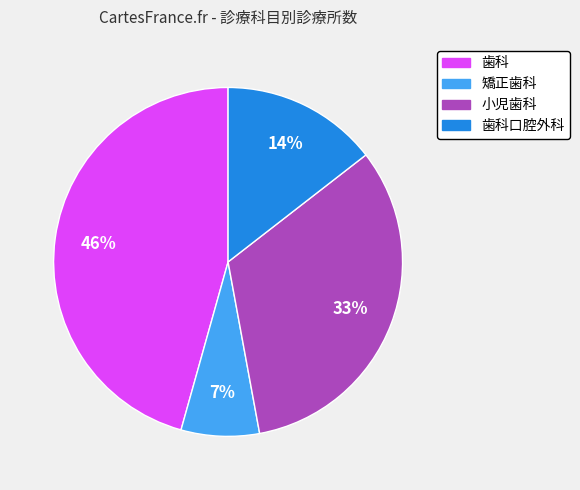

To the nearest percent, what is the difference between the 歯科 and 小児歯科 slice percentages?

13%